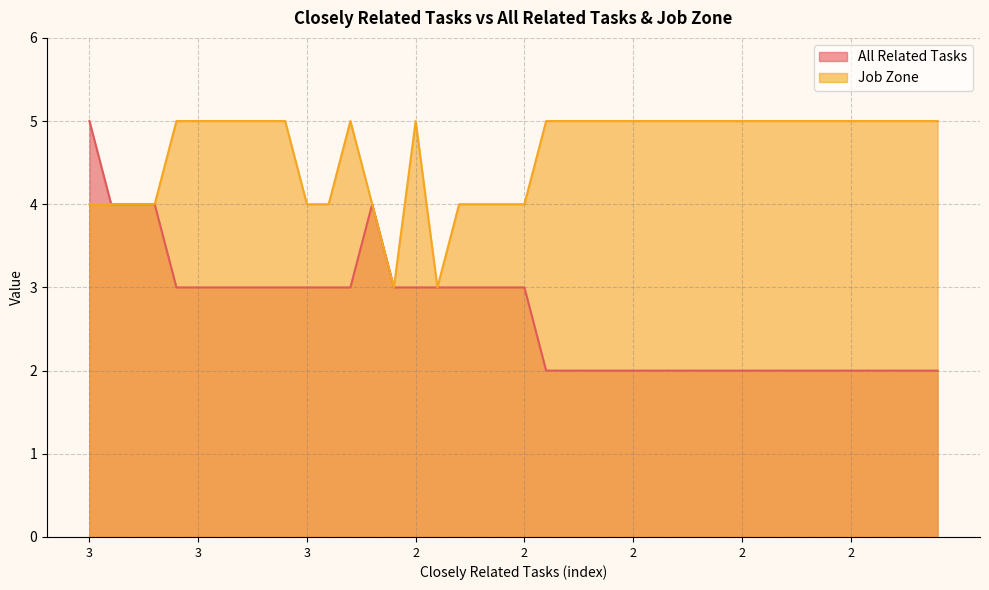

How many data points does each series have?

40